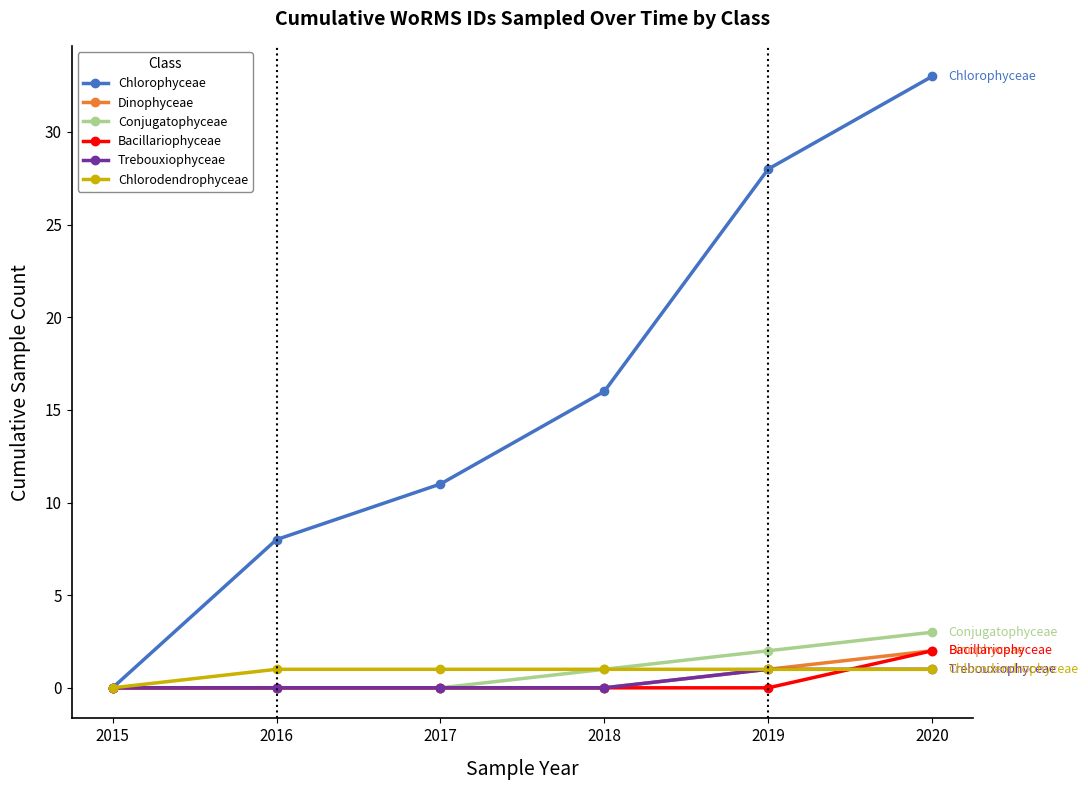

Reading left to right, transcribe all the data shown in this chart.

Chlorophyceae: 0	8	11	16	28	33
Dinophyceae: 0	0	0	0	1	2
Conjugatophyceae: 0	0	0	1	2	3
Bacillariophyceae: 0	0	0	0	0	2
Trebouxiophyceae: 0	0	0	0	1	1
Chlorodendrophyceae: 0	1	1	1	1	1